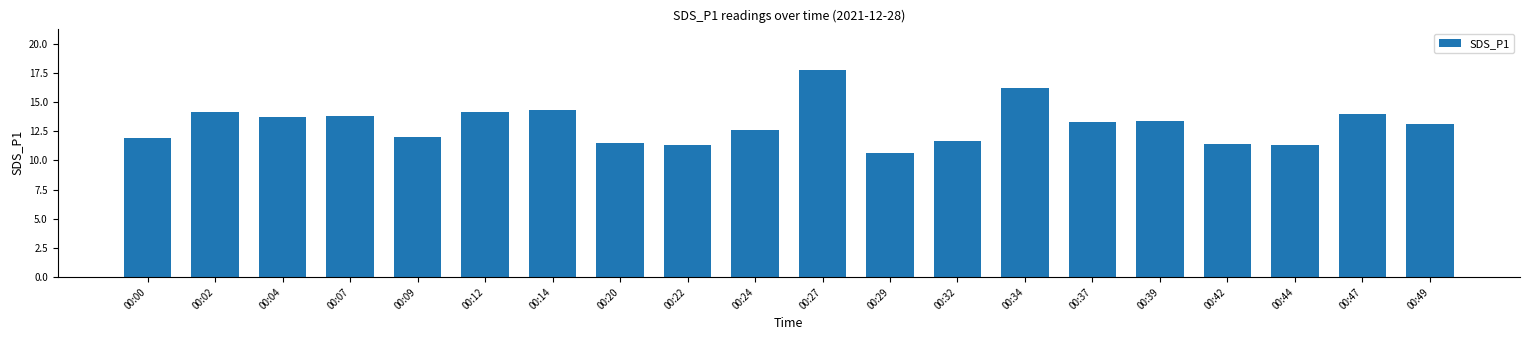

True or false: the data shows 21.3 at 00:04.

False